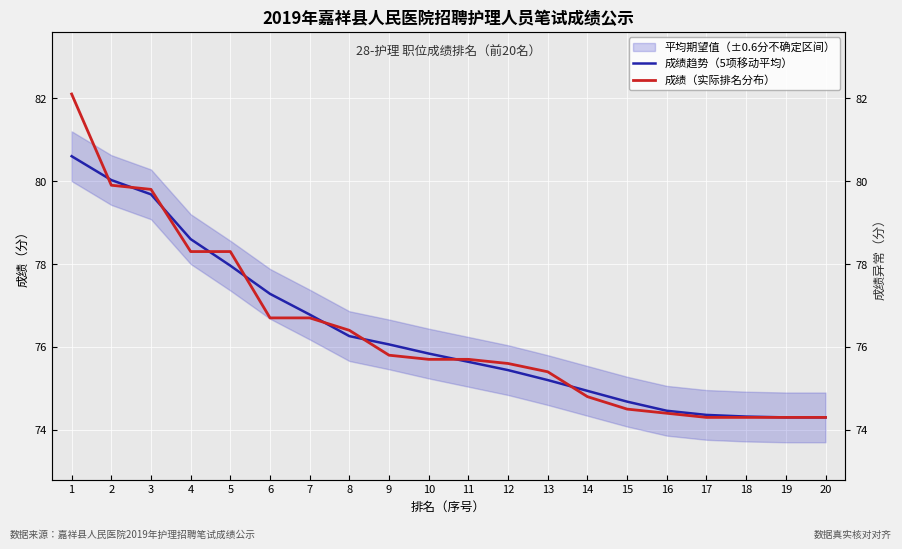

What is the value of the 成绩（实际排名分布） point at the 3rd from the left?

79.8